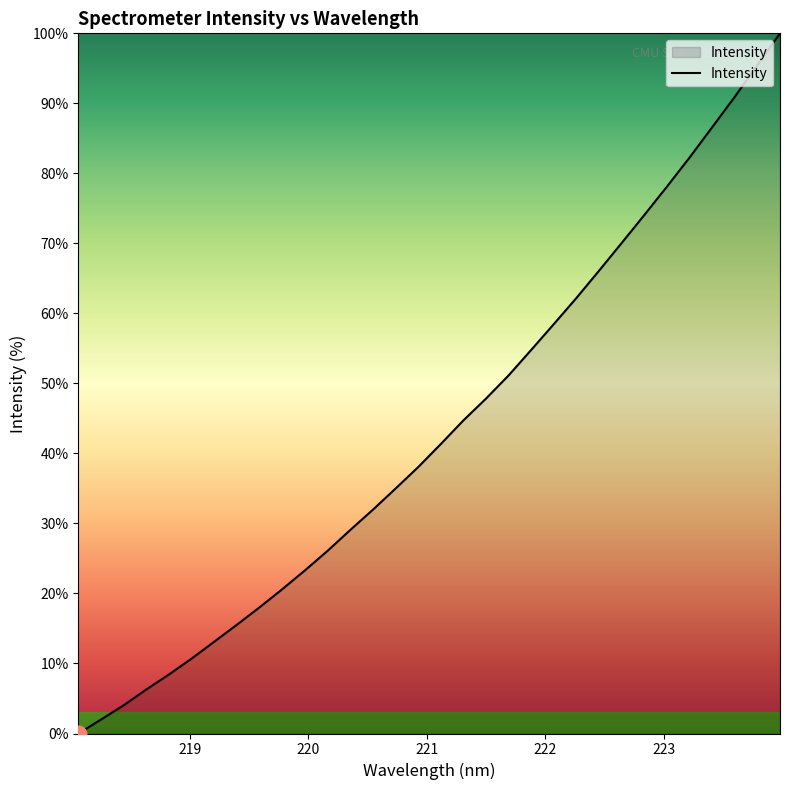

What is the difference between the maximum and minimum values?

100.0